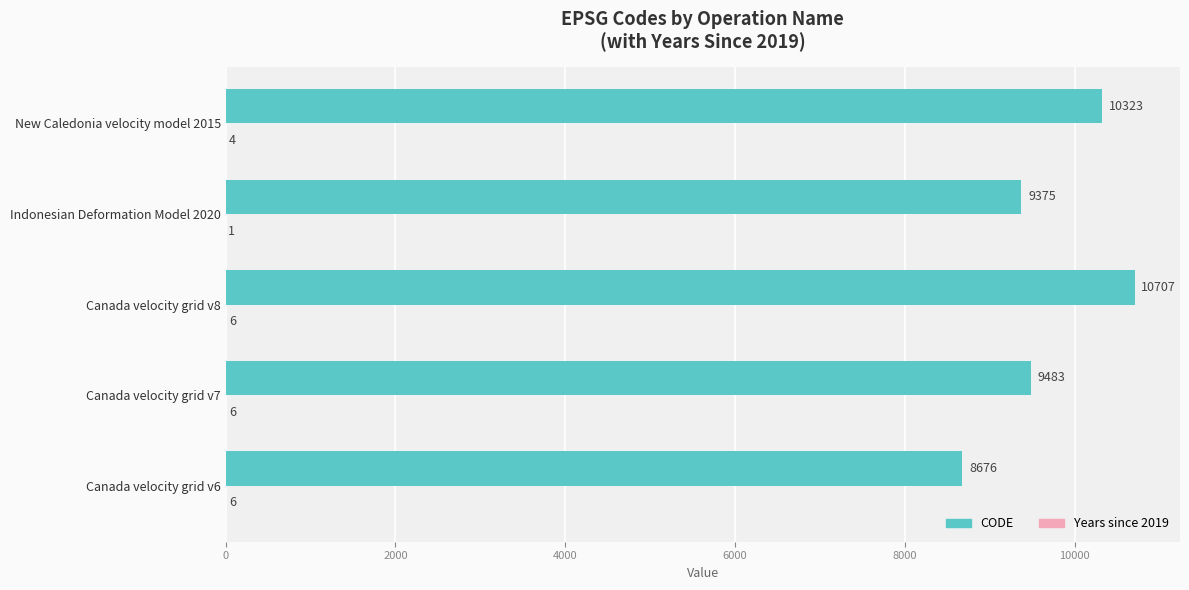

What is the sum of the CODE values at Canada velocity grid v8 and Indonesian Deformation Model 2020?

20082